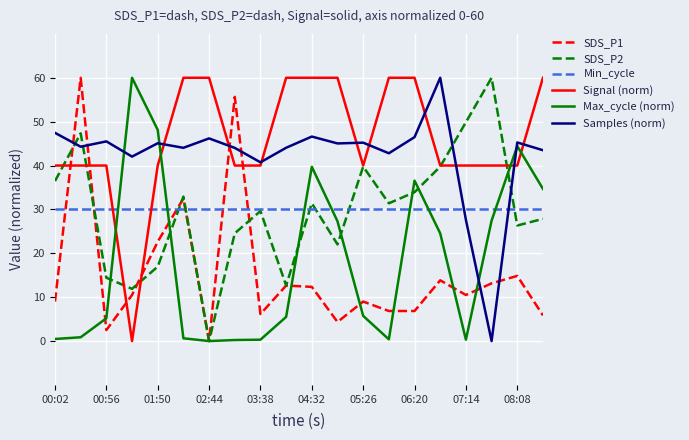

What is the highest value of the Max_cycle (norm) series?

60.0